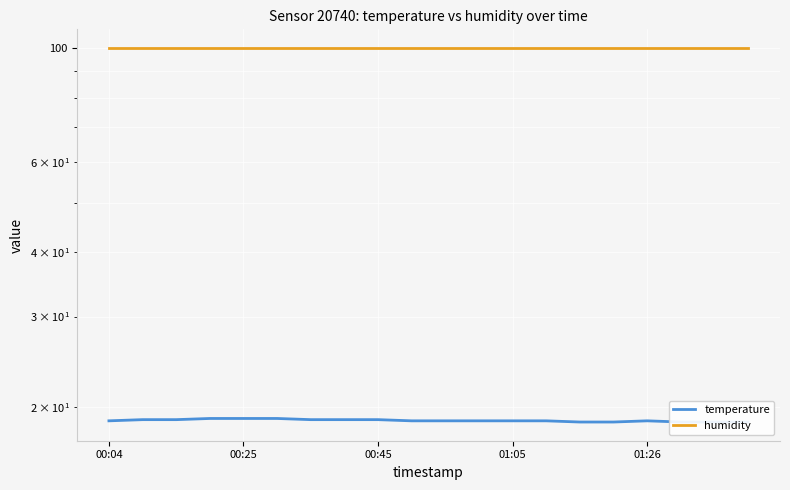

The humidity series shows 99.9 at 5. True or false?

True